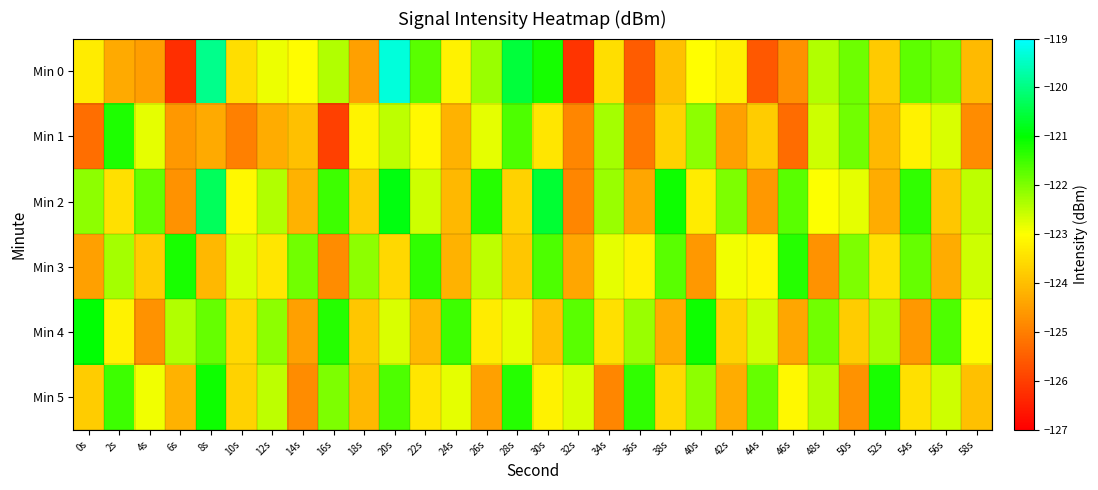

Rank the series by their maximum value, from lowest to highest.

Min 1, Min 3, Min 5, Min 4, Min 2, Min 0